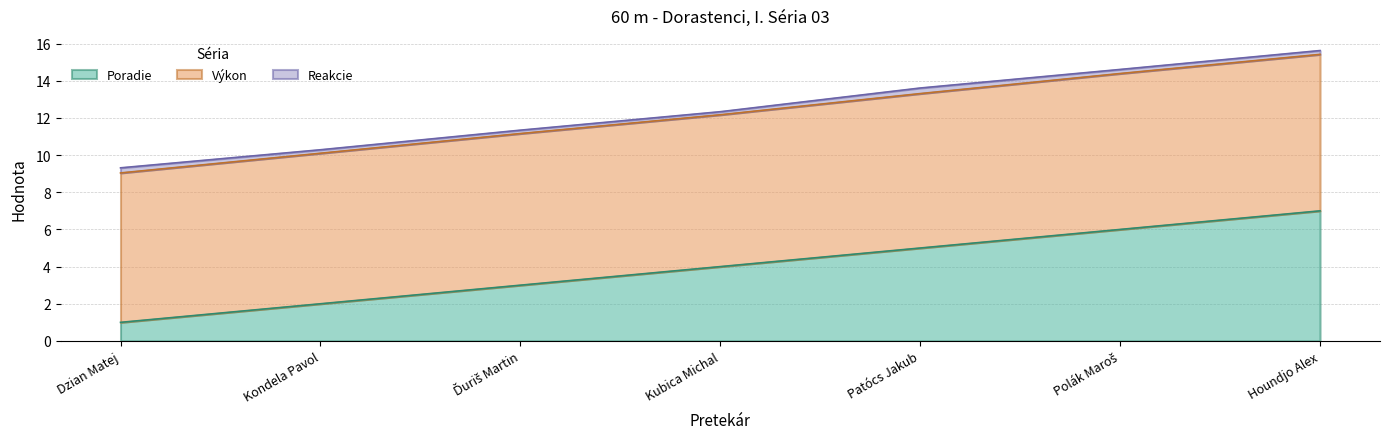

At which label does Poradie reach its minimum?

Dzian Matej